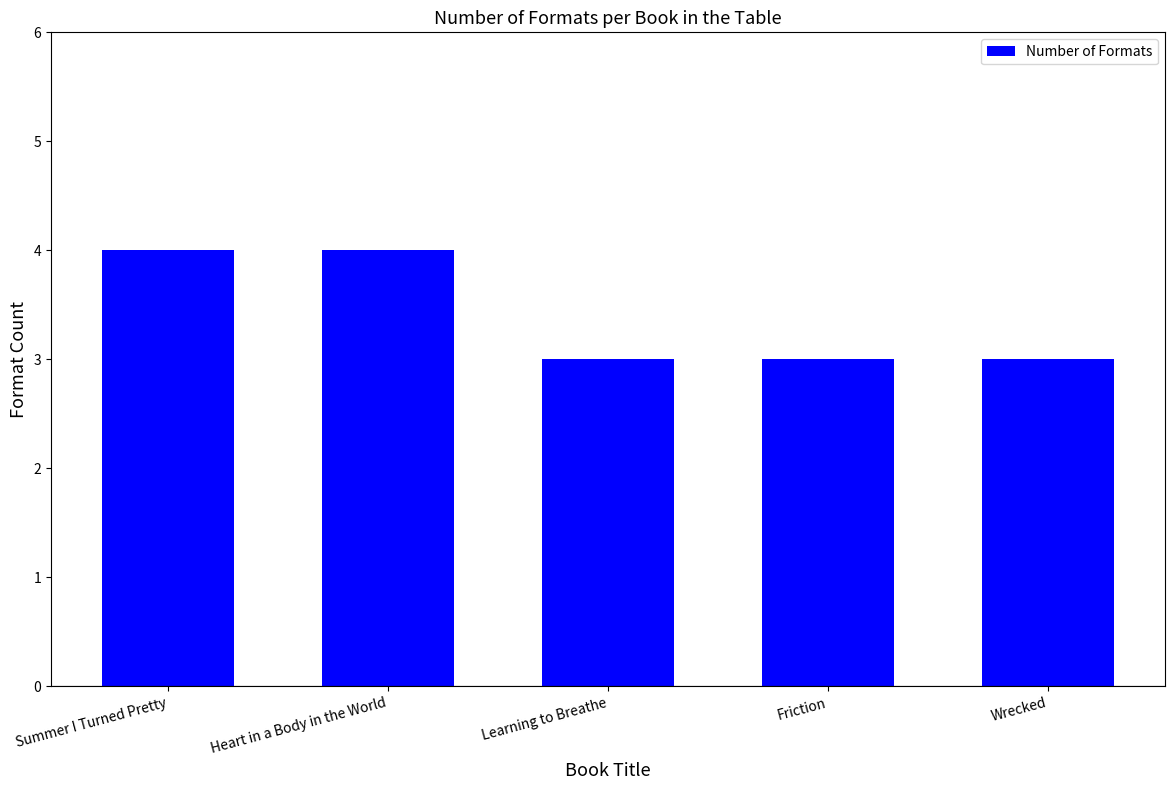

Reading left to right, what are all the values shown in this chart?

4	4	3	3	3